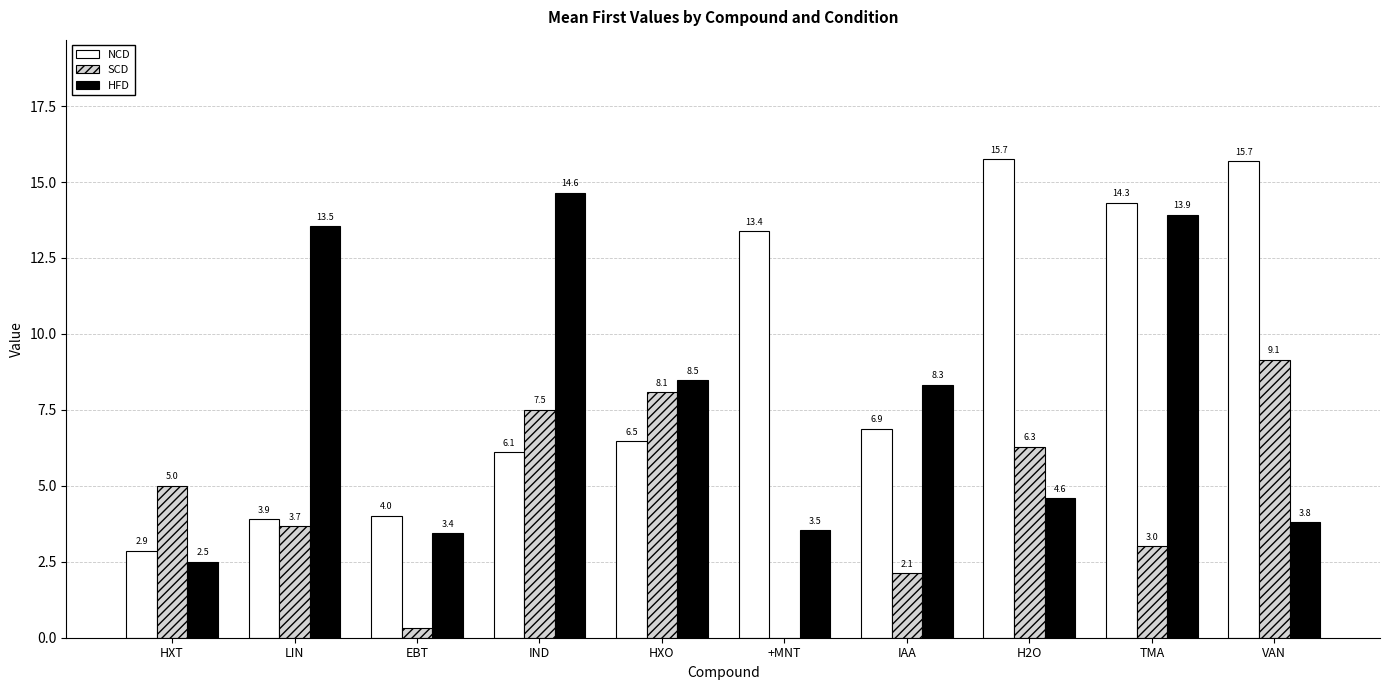

At which label does HFD reach its peak?

IND